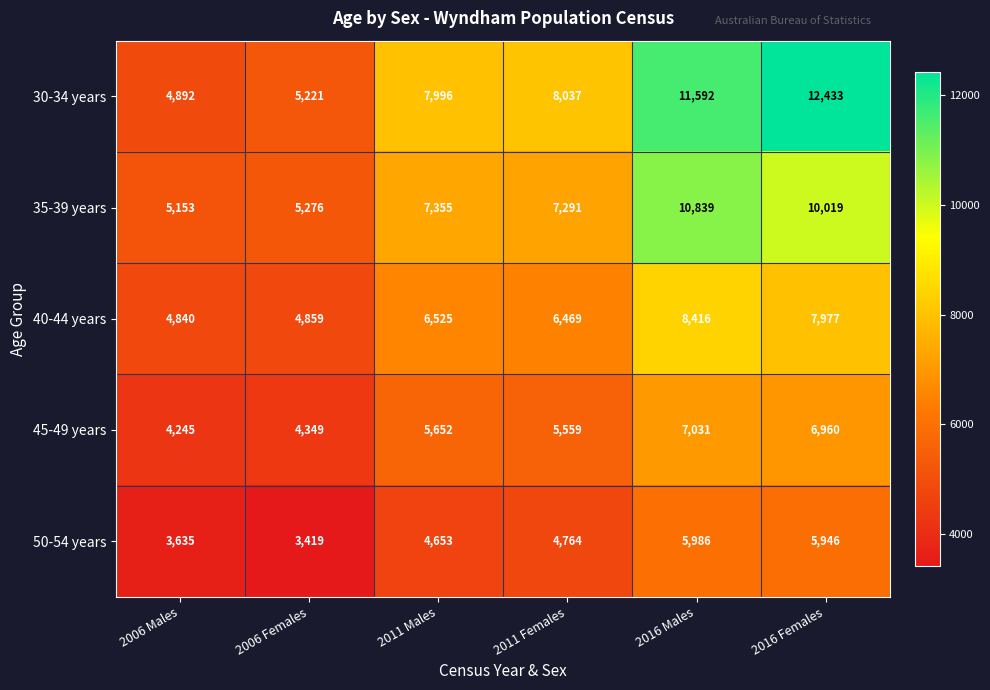

What is the average value of the 30-34 years series?

8362